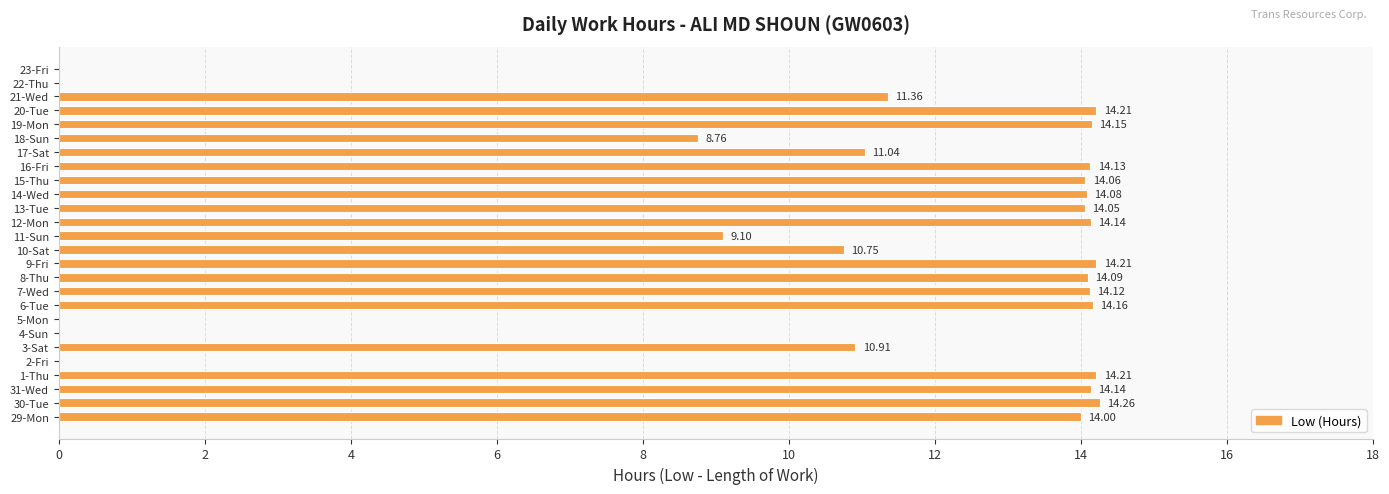

Count the number of categories in the chart.

26